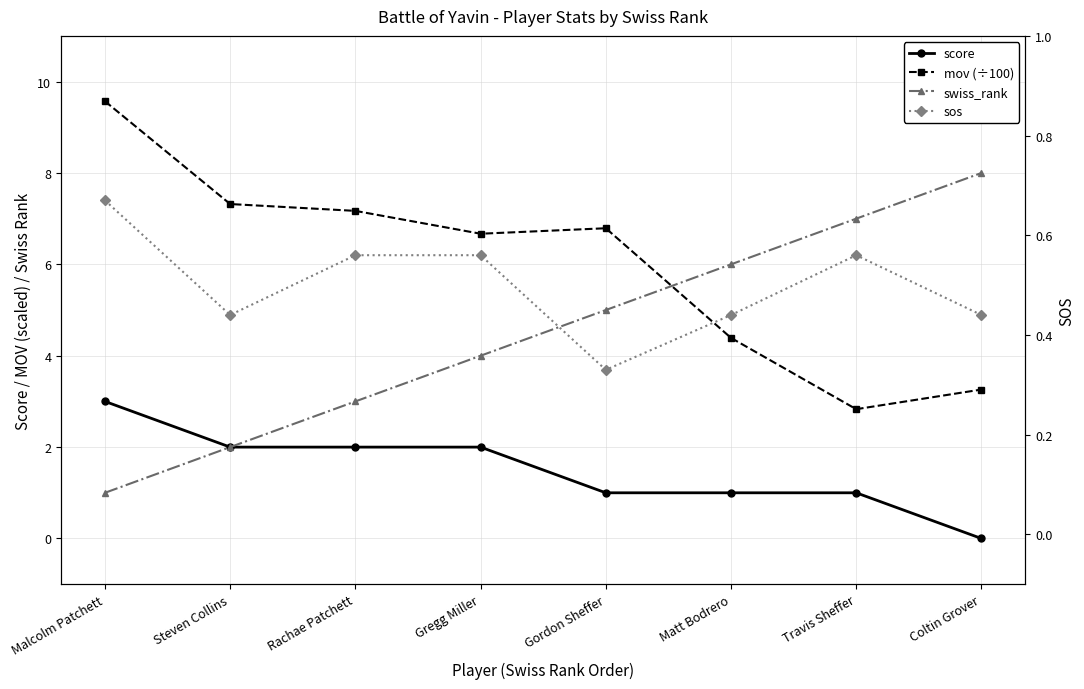

Between Steven Collins and Travis Sheffer, which series saw the biggest shift?

swiss_rank